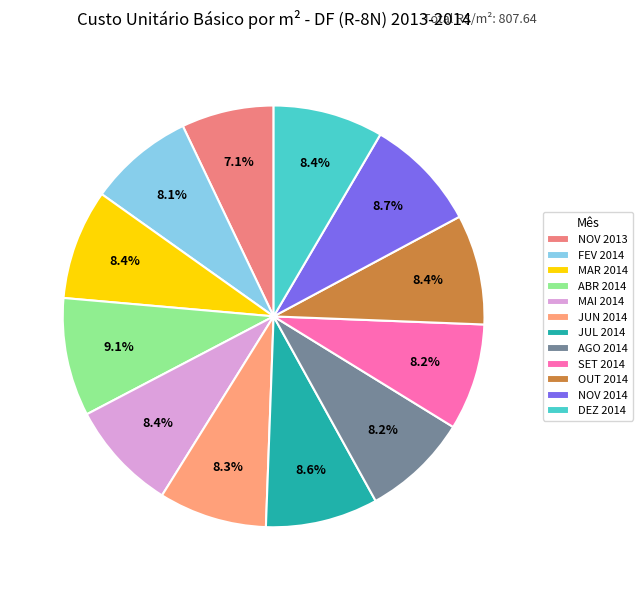

How many slices are in this pie chart?

12